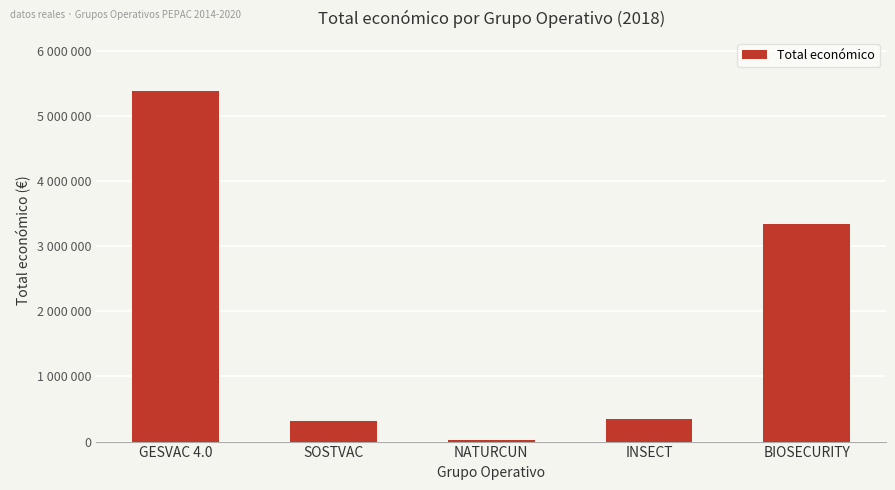

What is the difference between the values at INSECT and SOSTVAC?

32690